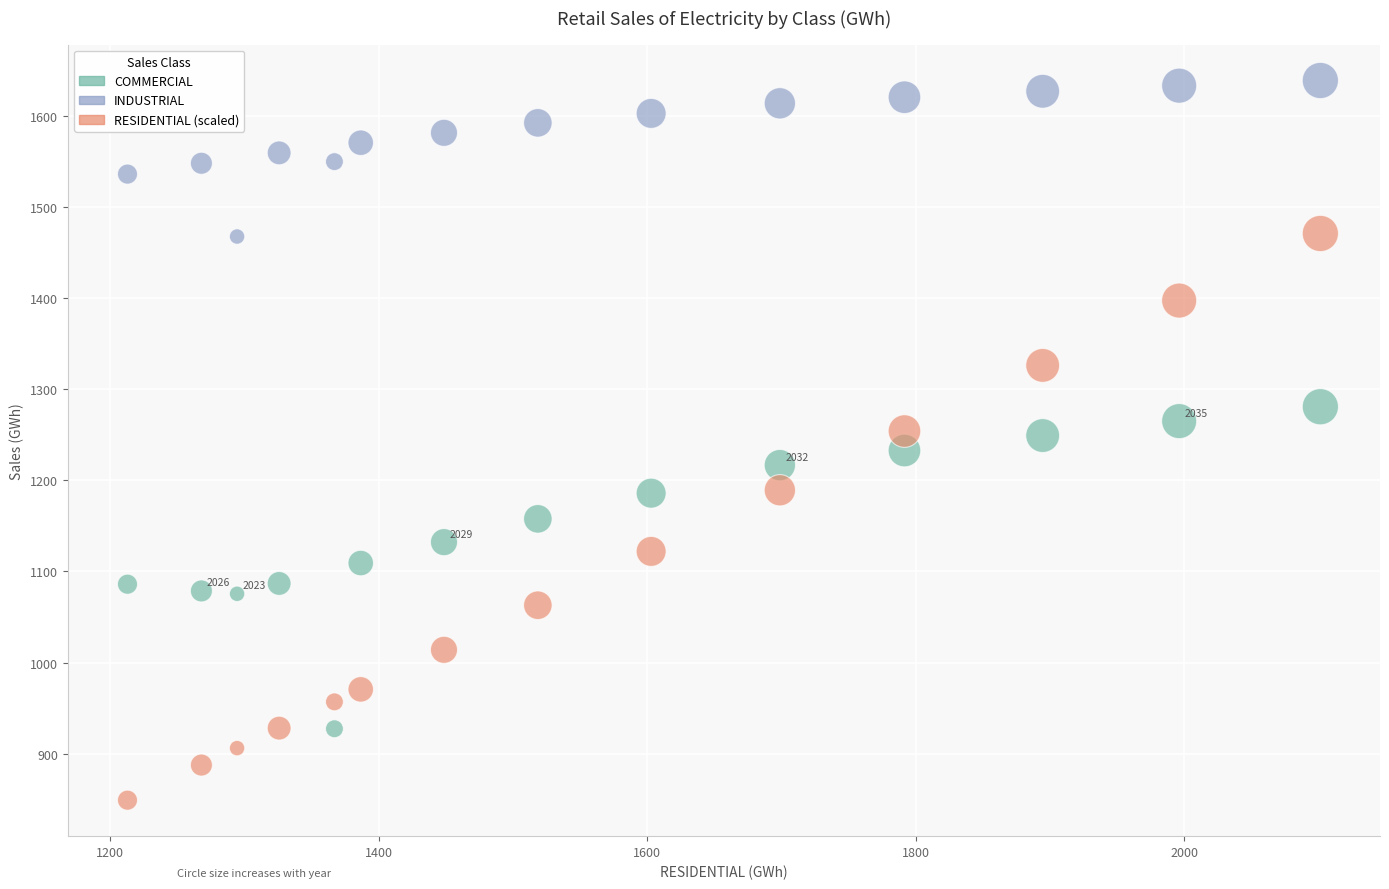

Which series has the largest Y range (max minus min)?

RESIDENTIAL (scaled)